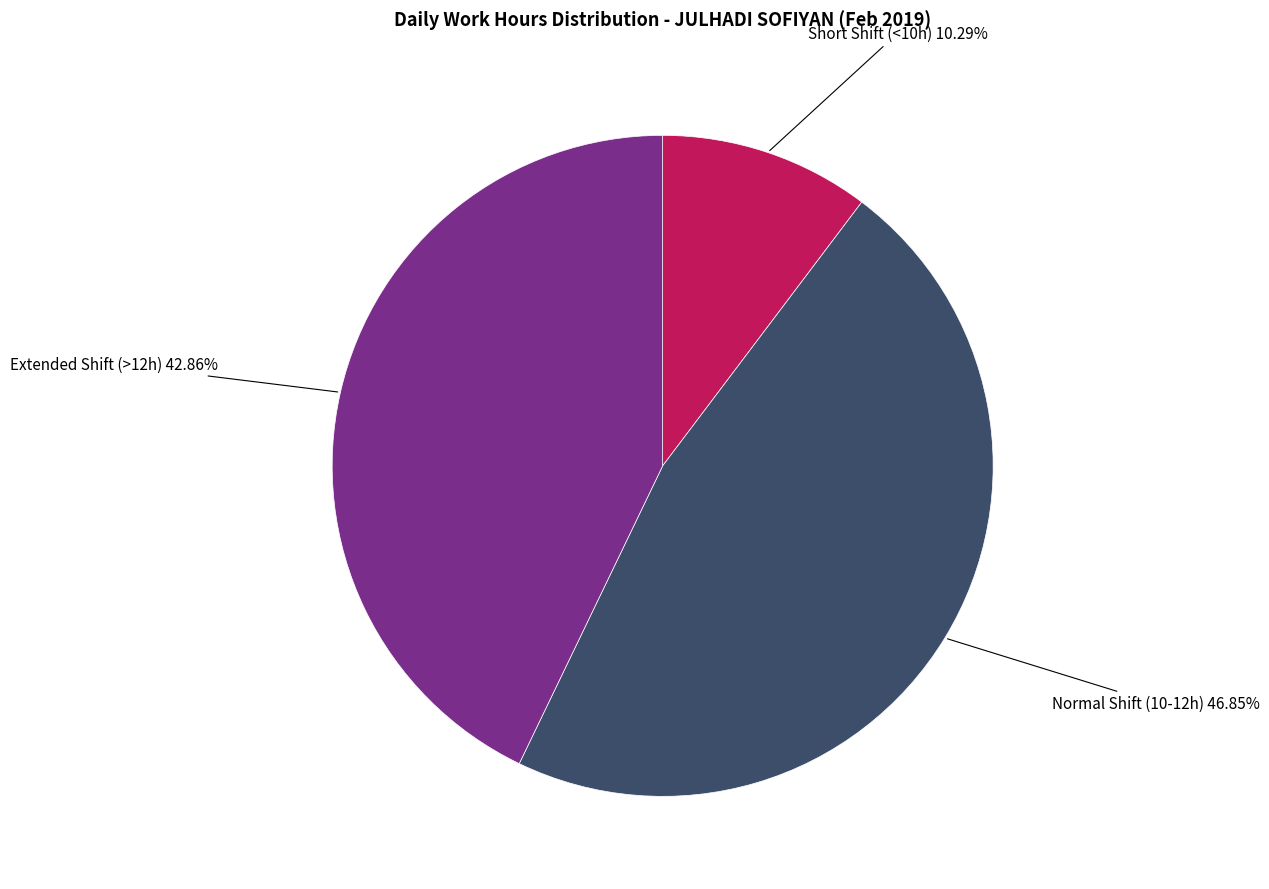

Is there a majority slice in this chart?

No